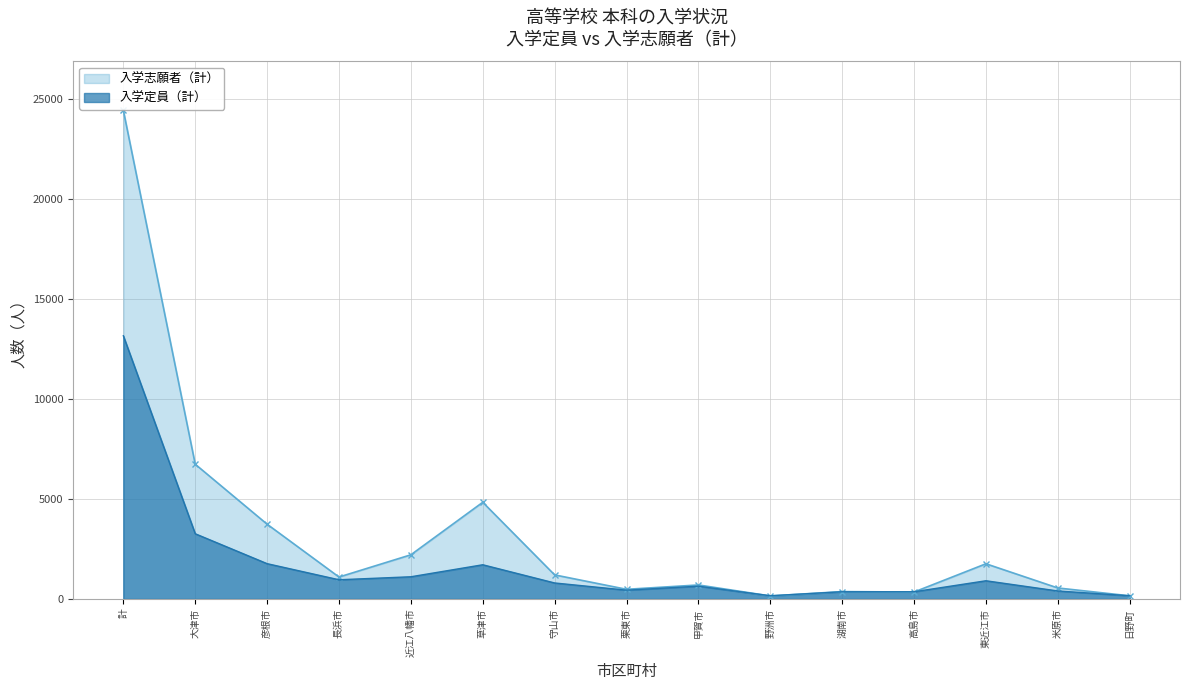

After their last crossing, which series has the higher values: 入学定員（計） or 入学志願者（計）?

入学定員（計）